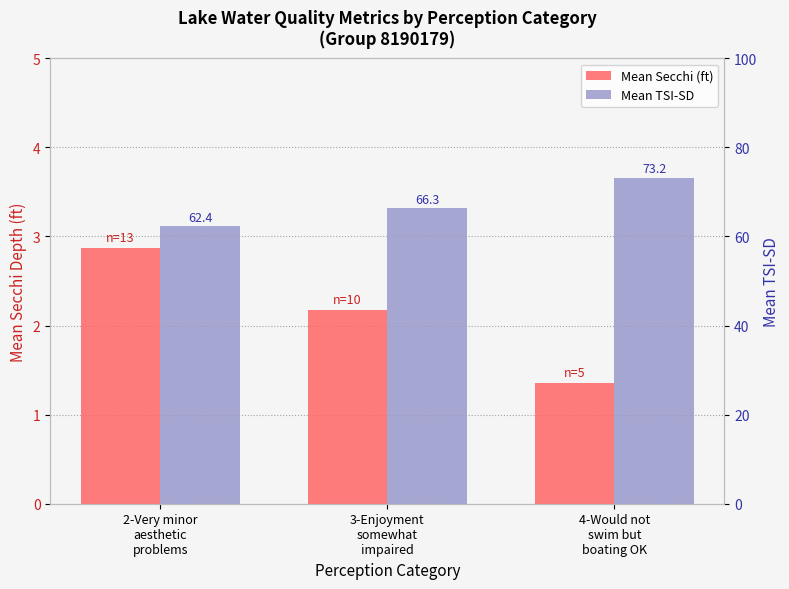

What is the total value across all series at 3-Enjoyment
somewhat
impaired?

68.5